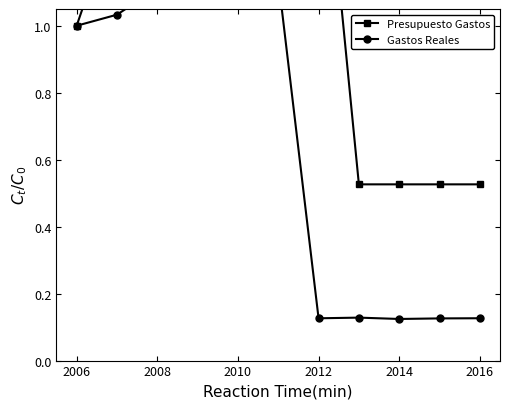

Which series has the widest spread of values?

Presupuesto Gastos